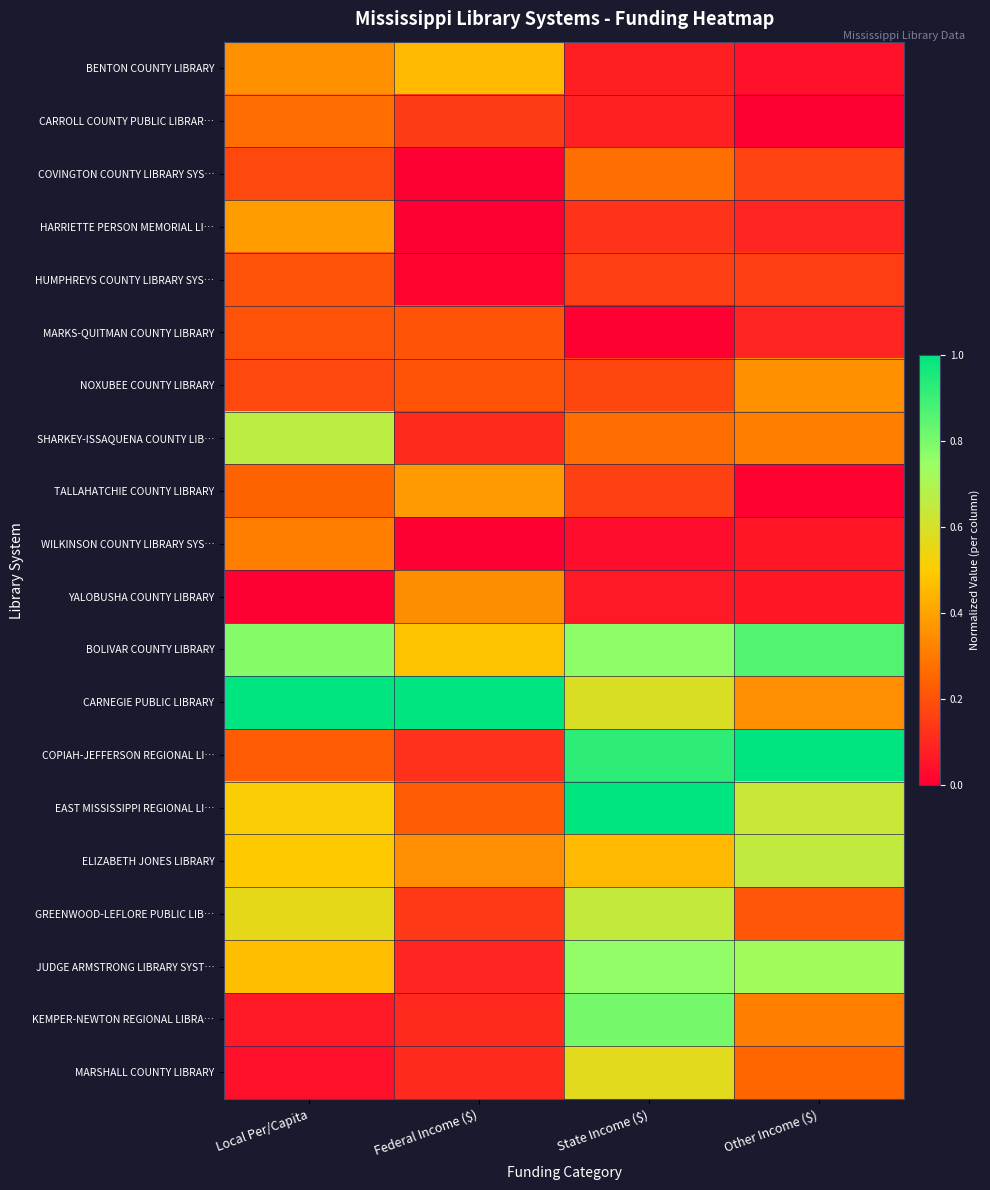

Reading right to left, extract all data points from this chart.

BENTON COUNTY LIBRARY: Other Income ($)=0.0	State Income ($)=0.1	Federal Income ($)=0.5	Local Per/Capita=0.4
CARROLL COUNTY PUBLIC LIBRAR…: Other Income ($)=0.0	State Income ($)=0.1	Federal Income ($)=0.1	Local Per/Capita=0.3
COVINGTON COUNTY LIBRARY SYS…: Other Income ($)=0.2	State Income ($)=0.3	Federal Income ($)=0.0	Local Per/Capita=0.2
HARRIETTE PERSON MEMORIAL LI…: Other Income ($)=0.1	State Income ($)=0.1	Federal Income ($)=0.0	Local Per/Capita=0.4
HUMPHREYS COUNTY LIBRARY SYS…: Other Income ($)=0.2	State Income ($)=0.2	Federal Income ($)=0.0	Local Per/Capita=0.2
MARKS-QUITMAN COUNTY LIBRARY: Other Income ($)=0.1	State Income ($)=0.0	Federal Income ($)=0.2	Local Per/Capita=0.2
NOXUBEE COUNTY LIBRARY: Other Income ($)=0.4	State Income ($)=0.2	Federal Income ($)=0.2	Local Per/Capita=0.2
SHARKEY-ISSAQUENA COUNTY LIB…: Other Income ($)=0.3	State Income ($)=0.3	Federal Income ($)=0.1	Local Per/Capita=0.7
TALLAHATCHIE COUNTY LIBRARY: Other Income ($)=0.0	State Income ($)=0.2	Federal Income ($)=0.4	Local Per/Capita=0.2
WILKINSON COUNTY LIBRARY SYS…: Other Income ($)=0.1	State Income ($)=0.0	Federal Income ($)=0.0	Local Per/Capita=0.3
YALOBUSHA COUNTY LIBRARY: Other Income ($)=0.1	State Income ($)=0.1	Federal Income ($)=0.3	Local Per/Capita=0.0
BOLIVAR COUNTY LIBRARY: Other Income ($)=0.9	State Income ($)=0.8	Federal Income ($)=0.5	Local Per/Capita=0.8
CARNEGIE PUBLIC LIBRARY: Other Income ($)=0.3	State Income ($)=0.6	Federal Income ($)=1.0	Local Per/Capita=1.0
COPIAH-JEFFERSON REGIONAL LI…: Other Income ($)=1.0	State Income ($)=0.9	Federal Income ($)=0.1	Local Per/Capita=0.2
EAST MISSISSIPPI REGIONAL LI…: Other Income ($)=0.6	State Income ($)=1.0	Federal Income ($)=0.2	Local Per/Capita=0.5
ELIZABETH JONES LIBRARY: Other Income ($)=0.7	State Income ($)=0.5	Federal Income ($)=0.3	Local Per/Capita=0.5
GREENWOOD-LEFLORE PUBLIC LIB…: Other Income ($)=0.2	State Income ($)=0.6	Federal Income ($)=0.1	Local Per/Capita=0.6
JUDGE ARMSTRONG LIBRARY SYST…: Other Income ($)=0.7	State Income ($)=0.8	Federal Income ($)=0.1	Local Per/Capita=0.5
KEMPER-NEWTON REGIONAL LIBRA…: Other Income ($)=0.3	State Income ($)=0.8	Federal Income ($)=0.1	Local Per/Capita=0.1
MARSHALL COUNTY LIBRARY: Other Income ($)=0.3	State Income ($)=0.6	Federal Income ($)=0.1	Local Per/Capita=0.0